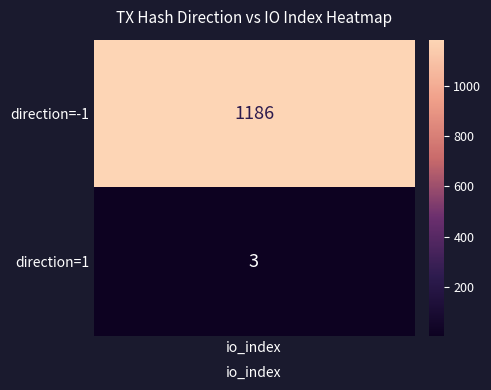

Reading left to right, transcribe all the data shown in this chart.

-1=1186	1=3